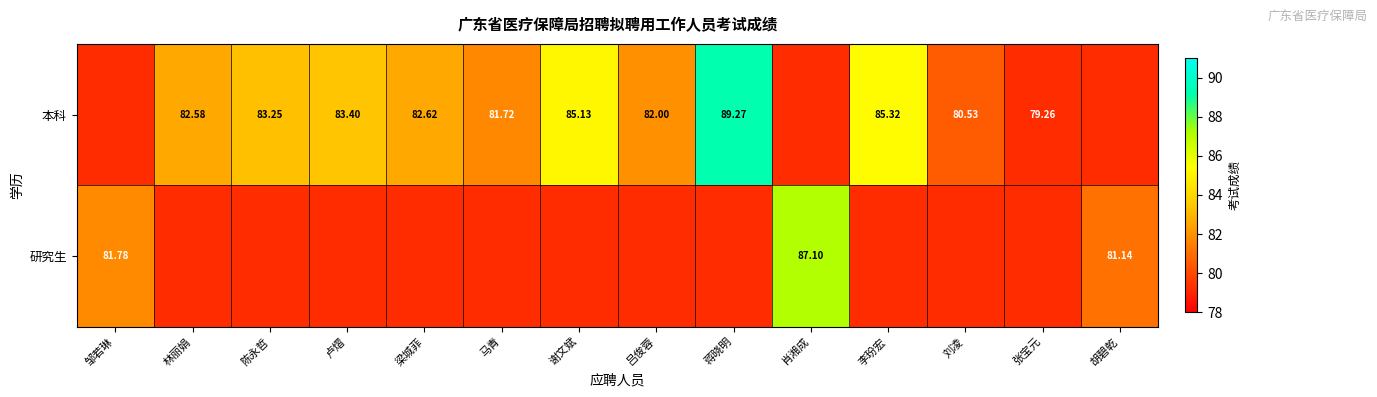

The 研究生 series shows 79.3 at 蒋晓明. True or false?

True